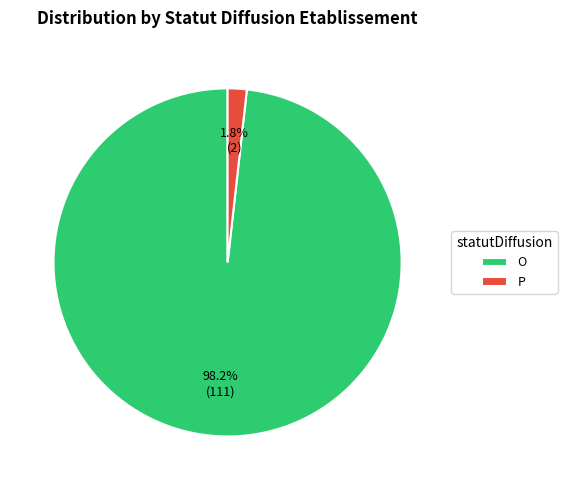

How many segments does this pie chart have?

2